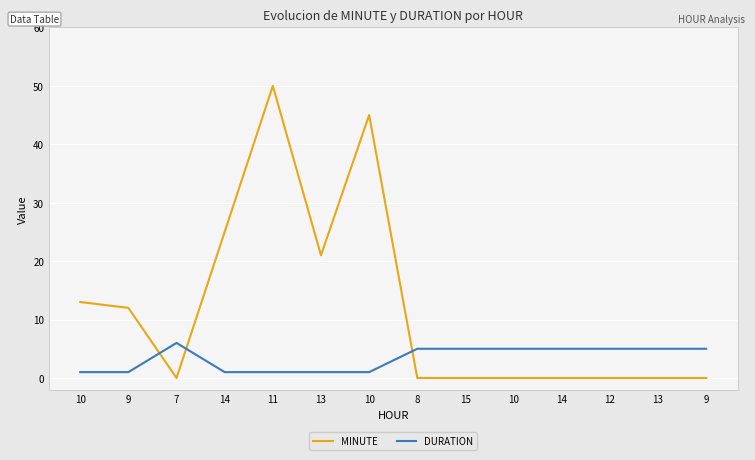

Does the chart have visible grid lines?

Yes